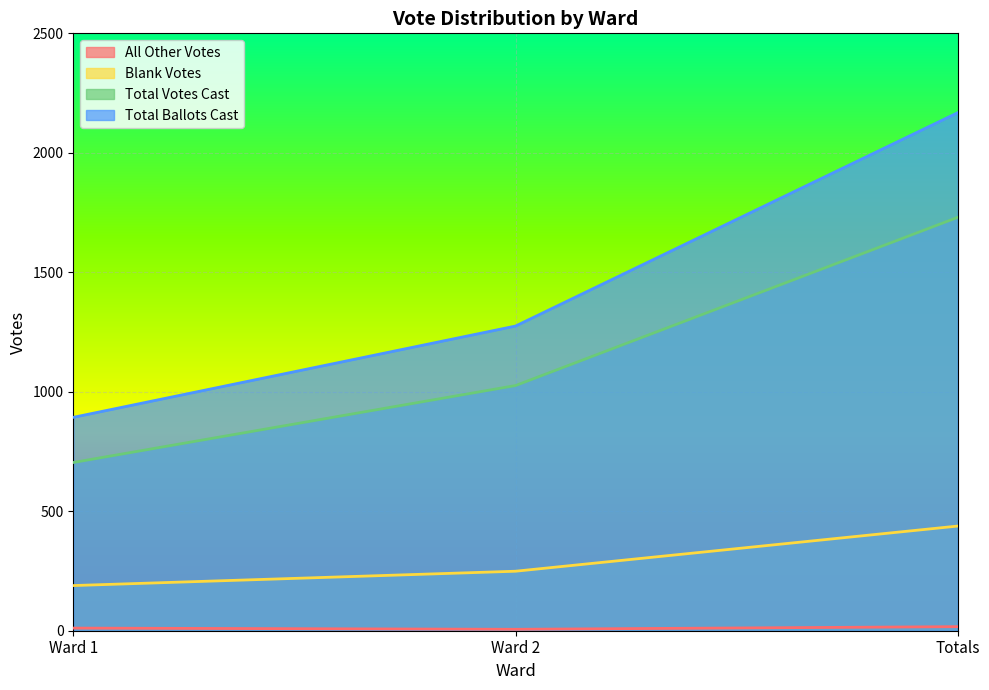

List the labels in order of Total Ballots Cast value, largest first.

Totals, Ward 2, Ward 1